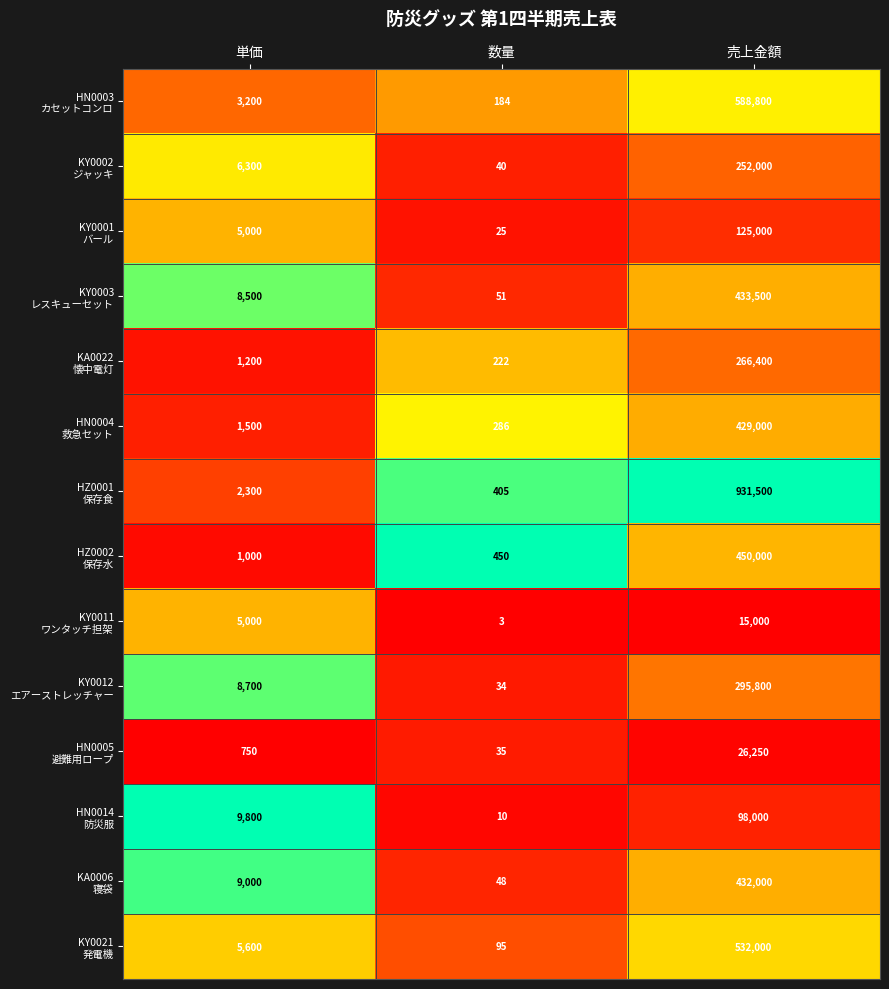

How many distinct data groups are displayed?

14